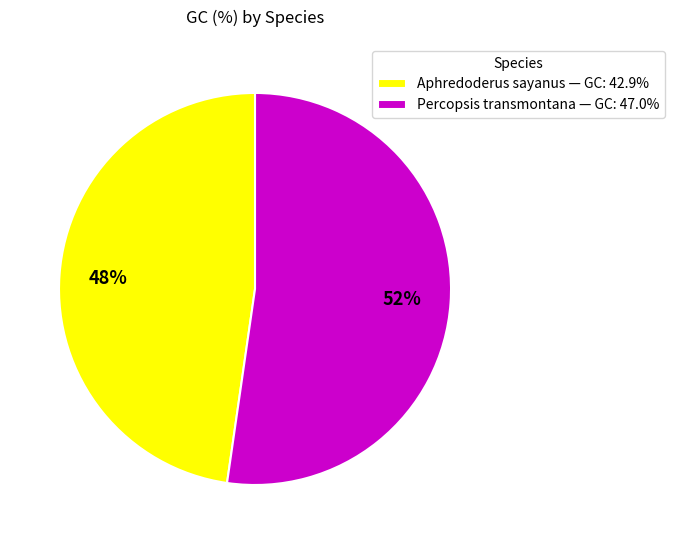

To the nearest percent, what portion does Percopsis transmontana represent?

52%